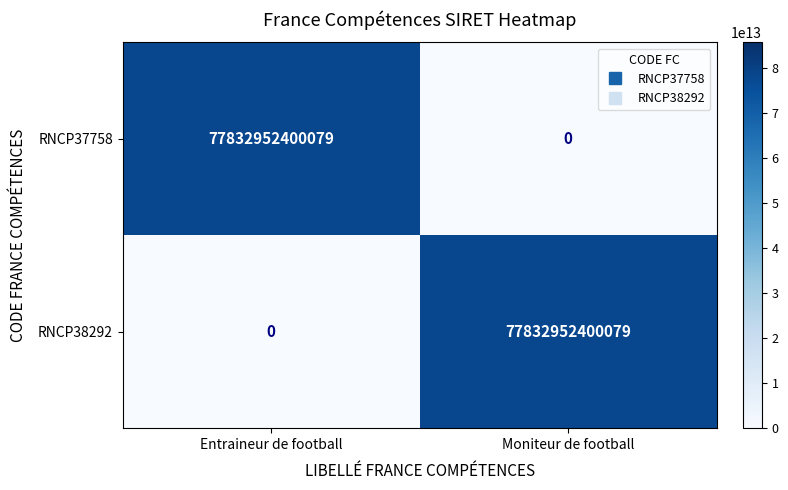

What is the difference between the RNCP38292 values at Entraineur de football and Moniteur de football?

77832952400079